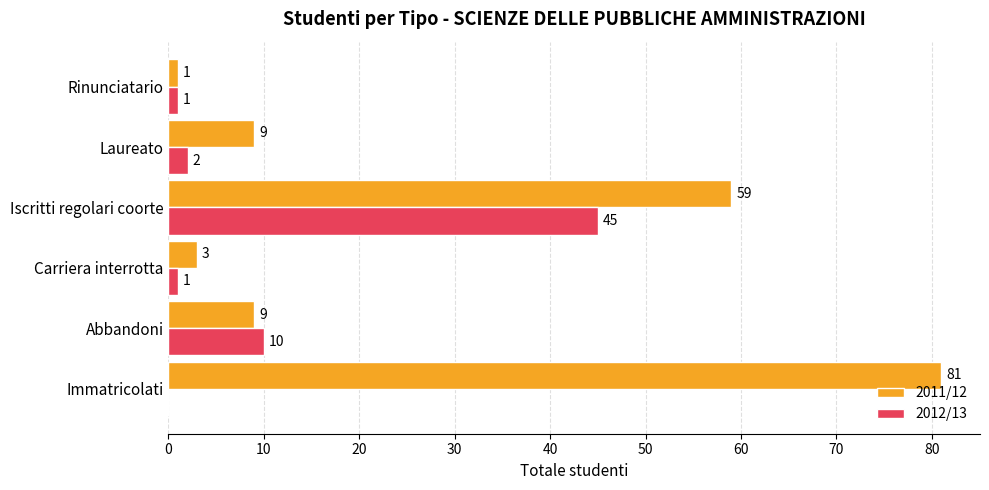

Is the value of 2012/13 at Iscritti regolari coorte greater than the value of 2011/12 at Rinunciatario?

Yes